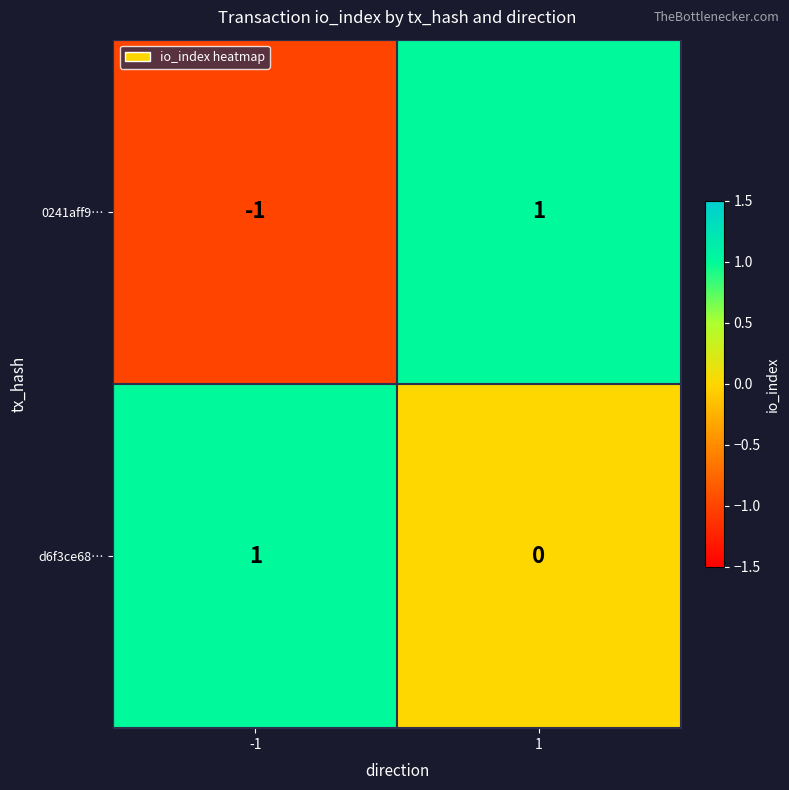

True or false: 0241aff9… has a value of 0 at -1.

False